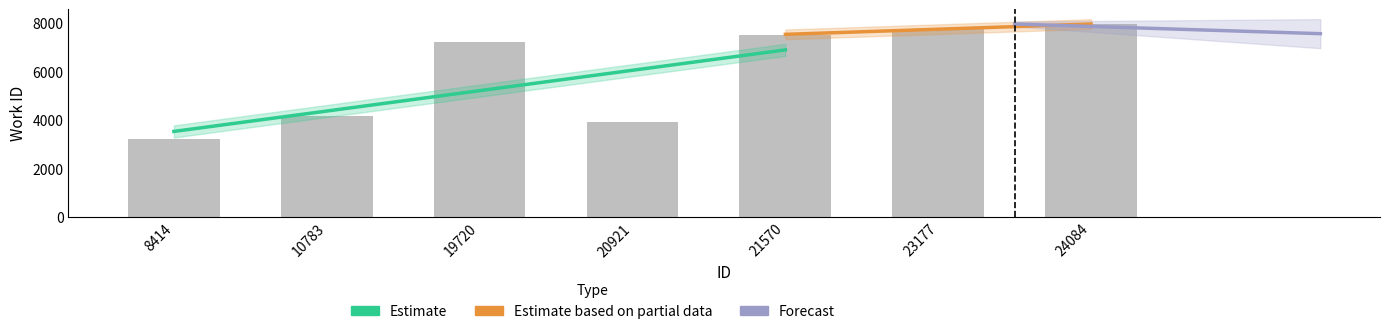

Rank the categories by value from highest to lowest.

24084, 23177, 21570, 19720, 10783, 20921, 8414